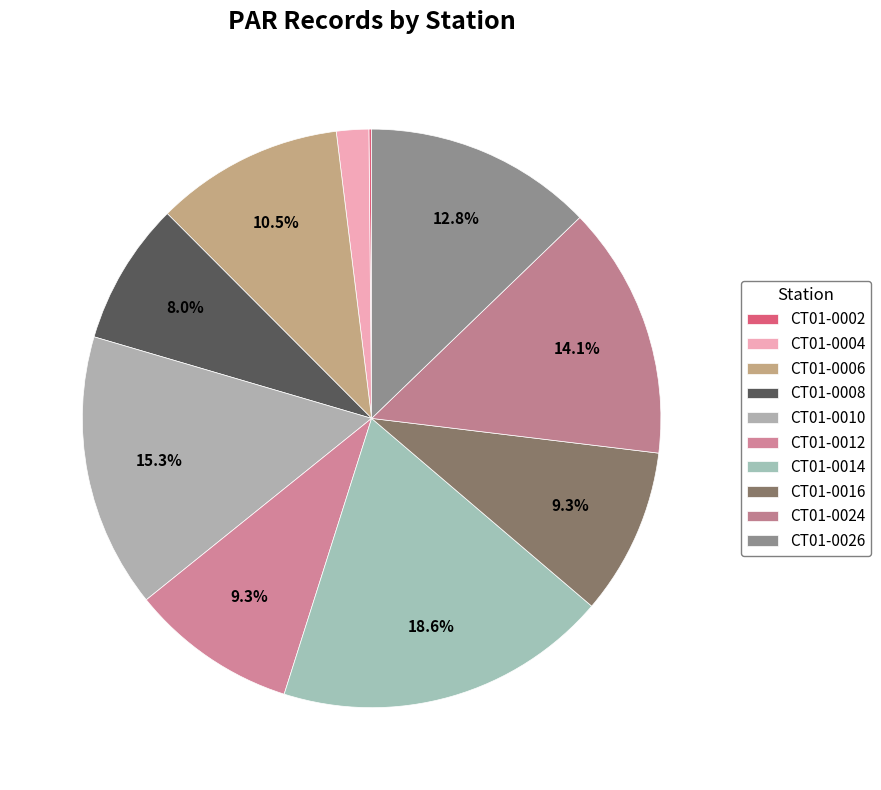

To the nearest percent, what is the average slice percentage?

10%